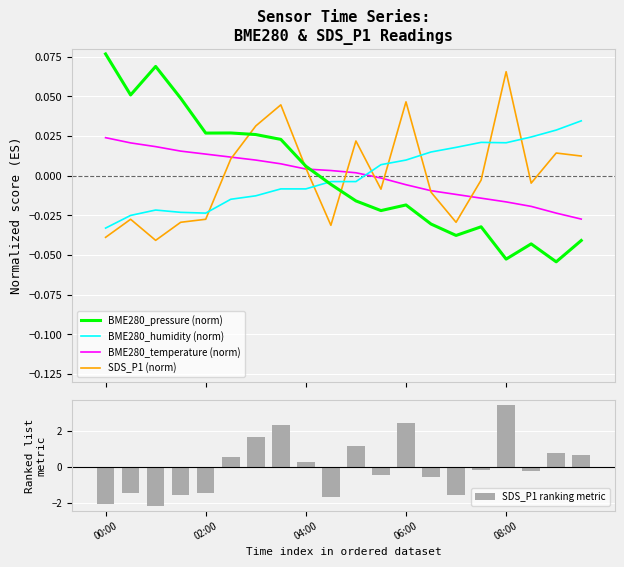

What value does the SDS_P1 ranking metric series have at 6?

1.6